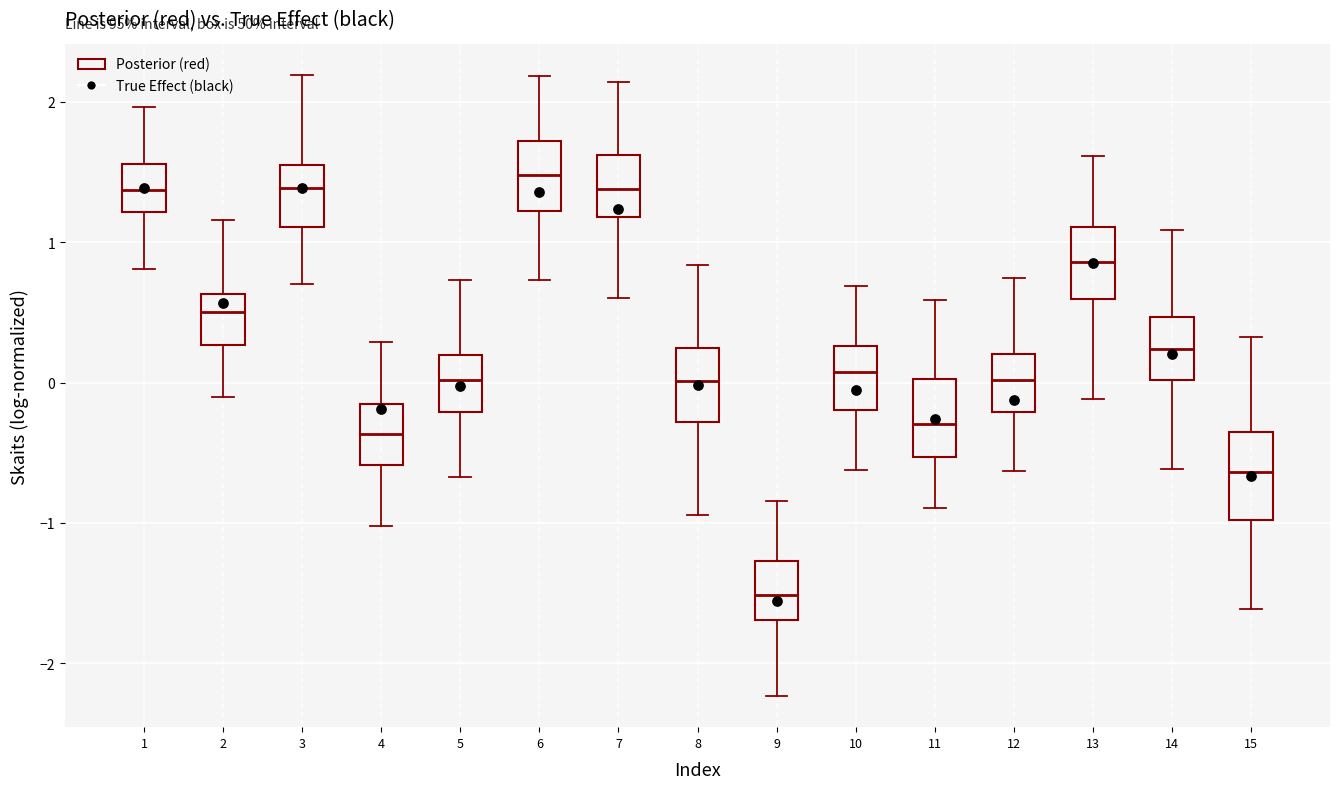

Reading left to right, transcribe this box plot: for each box, give where its median line is, the range the box spans, and where its two whiskers end, as read against the y-axis. The values are not printed on the chart, so give them approximately, as read against the axis.

1: median 1.4, box 1.2 to 1.6, whiskers 0.8 to 2.0
2: median 0.5, box 0.3 to 0.6, whiskers -0.1 to 1.2
3: median 1.4, box 1.1 to 1.6, whiskers 0.7 to 2.2
4: median -0.4, box -0.6 to -0.2, whiskers -1.0 to 0.3
5: median 0.0, box -0.2 to 0.2, whiskers -0.7 to 0.7
6: median 1.5, box 1.2 to 1.7, whiskers 0.7 to 2.2
7: median 1.4, box 1.2 to 1.6, whiskers 0.6 to 2.1
8: median 0.0, box -0.3 to 0.2, whiskers -0.9 to 0.8
9: median -1.5, box -1.7 to -1.3, whiskers -2.2 to -0.8
10: median 0.1, box -0.2 to 0.3, whiskers -0.6 to 0.7
11: median -0.3, box -0.5 to 0.0, whiskers -0.9 to 0.6
12: median 0.0, box -0.2 to 0.2, whiskers -0.6 to 0.7
13: median 0.9, box 0.6 to 1.1, whiskers -0.1 to 1.6
14: median 0.2, box 0.0 to 0.5, whiskers -0.6 to 1.1
15: median -0.6, box -1.0 to -0.4, whiskers -1.6 to 0.3